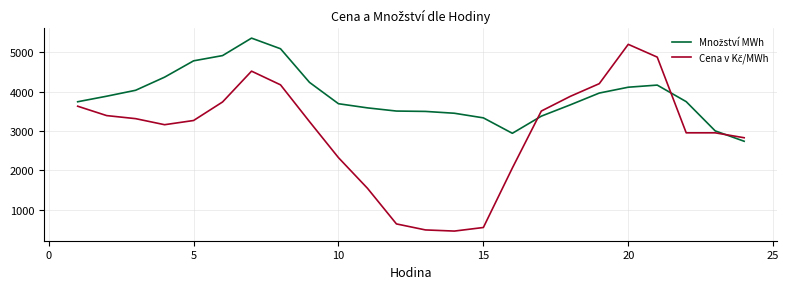

What is the sum of all Cena v Kč/MWh values?

70953.3